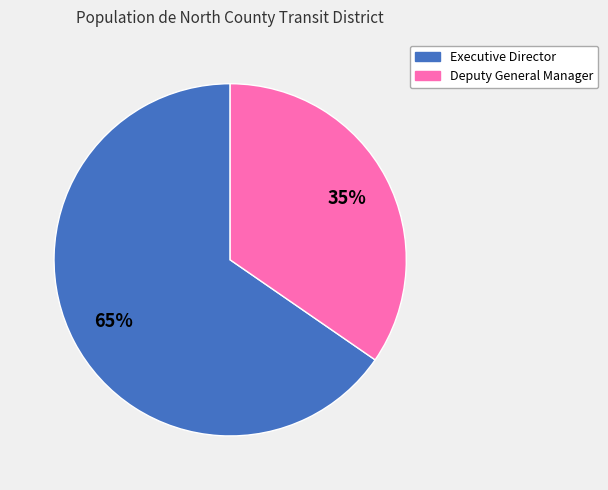

What is the majority slice?

Executive Director